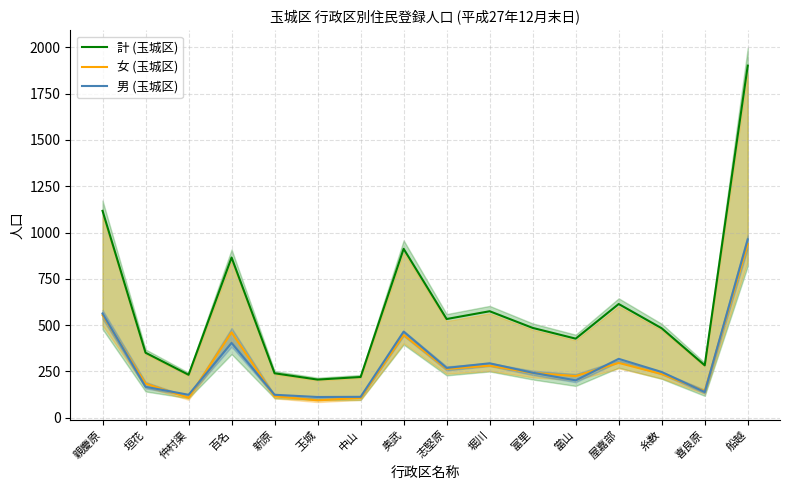

True or false: 計 (玉城区) and 男 (玉城区) cross at least once.

False